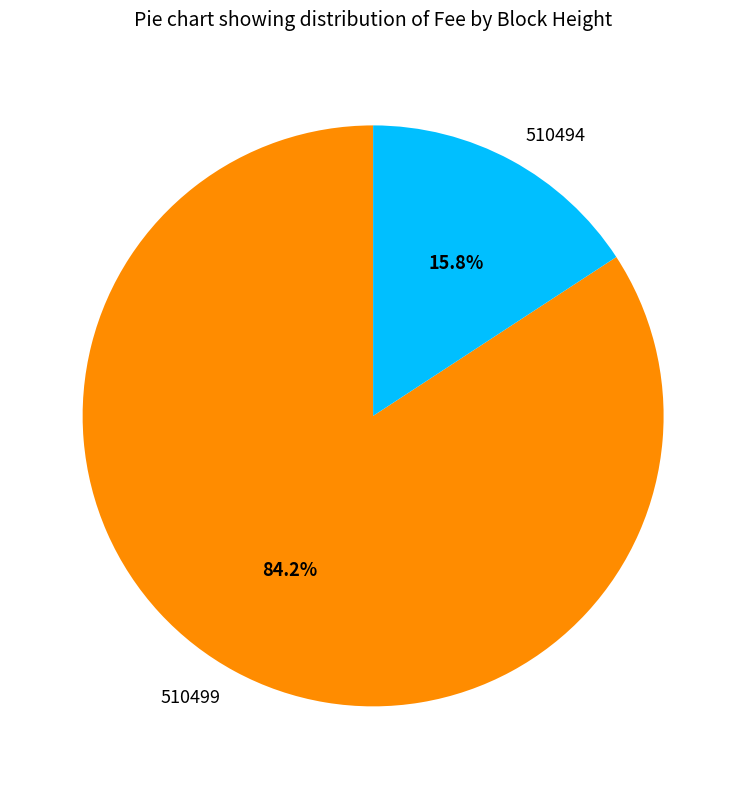

Which slice is the smallest?

510494